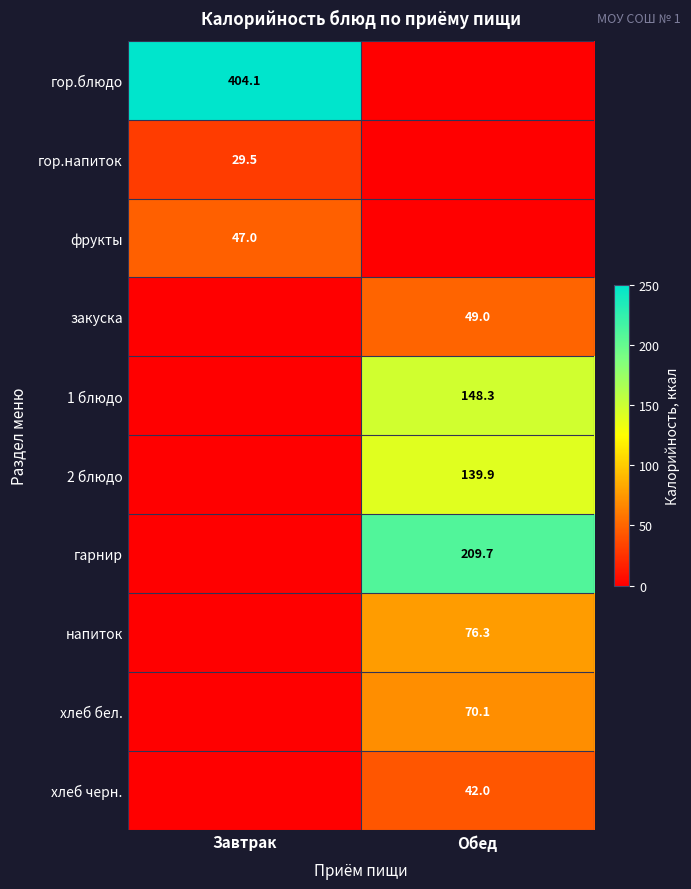

Count the number of data series in this chart.

10